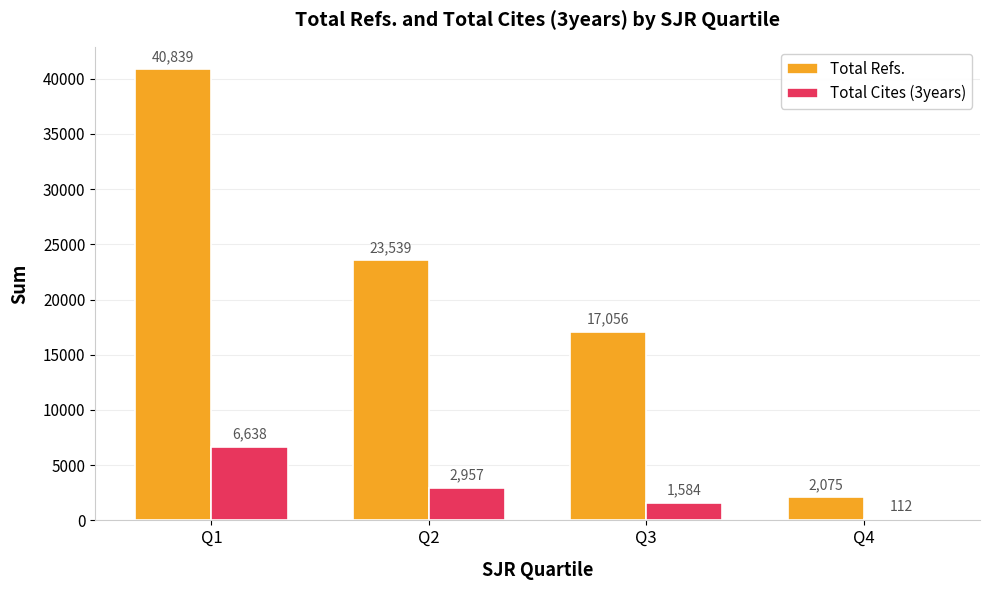

What is the greatest value displayed?

40839